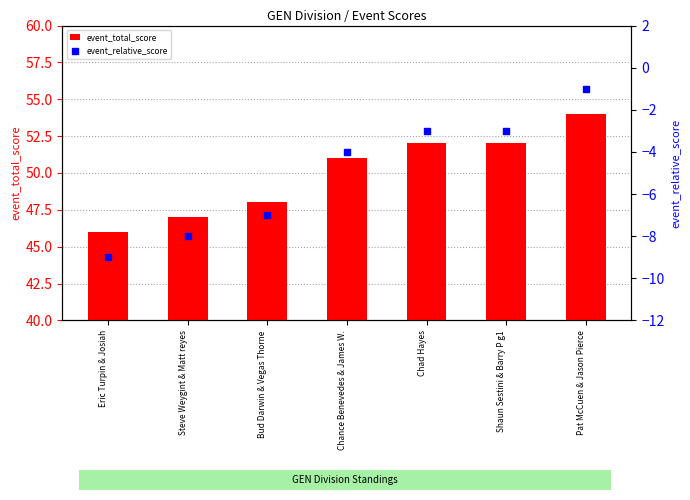

Which series reaches the minimum Y coordinate?

event_relative_score